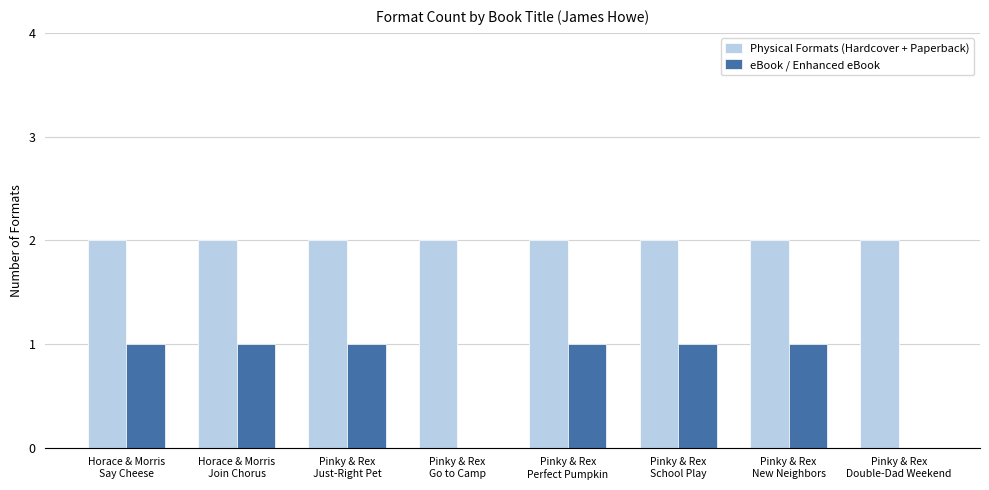

Which series has the largest total across all categories?

Physical Formats (Hardcover + Paperback)